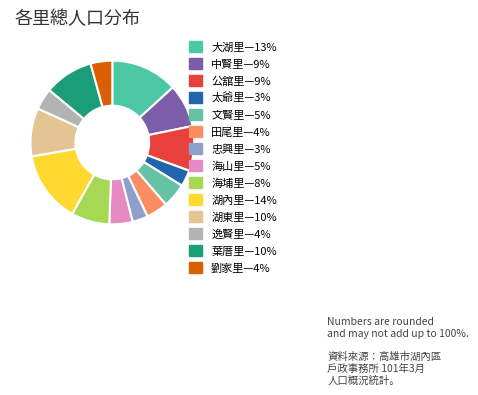

How many slices are in this pie chart?

14